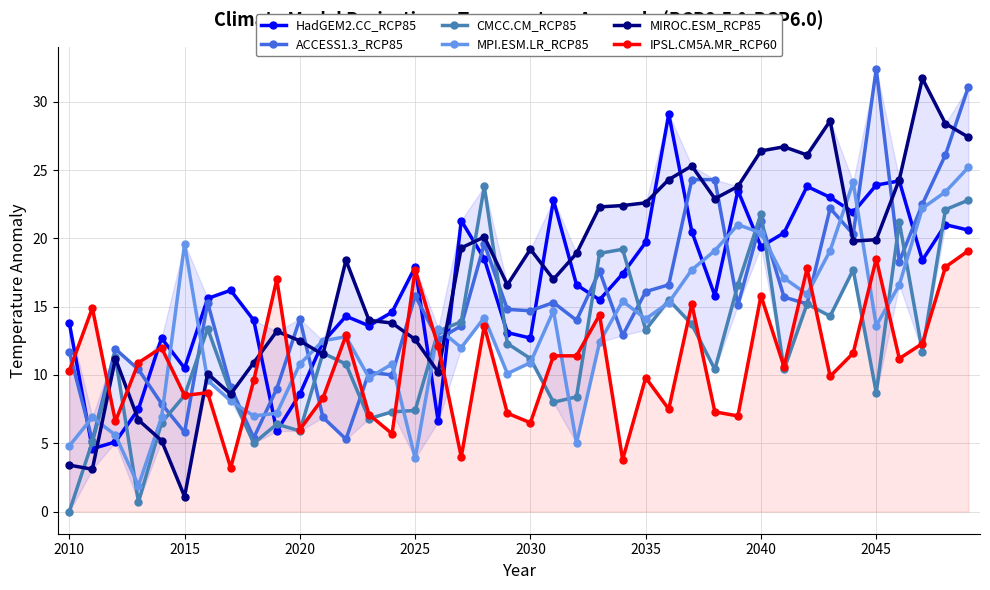

In MPI.ESM.LR_RCP85, how many points are higher than both neighbors (excluding endpoints)?

10